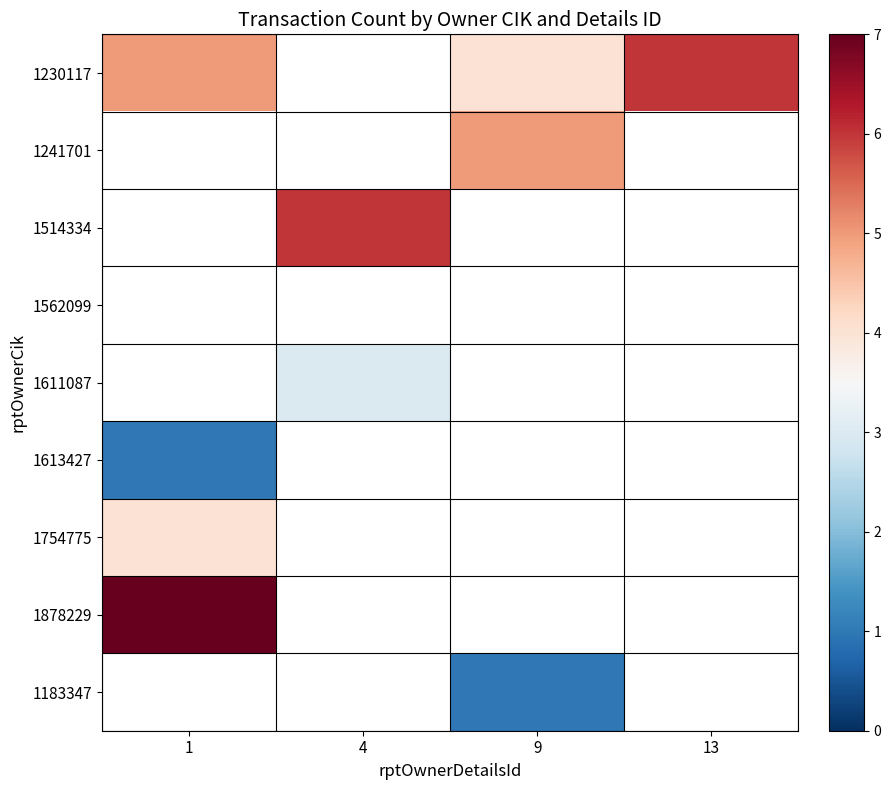

How many values in 1613427 are above zero?

1